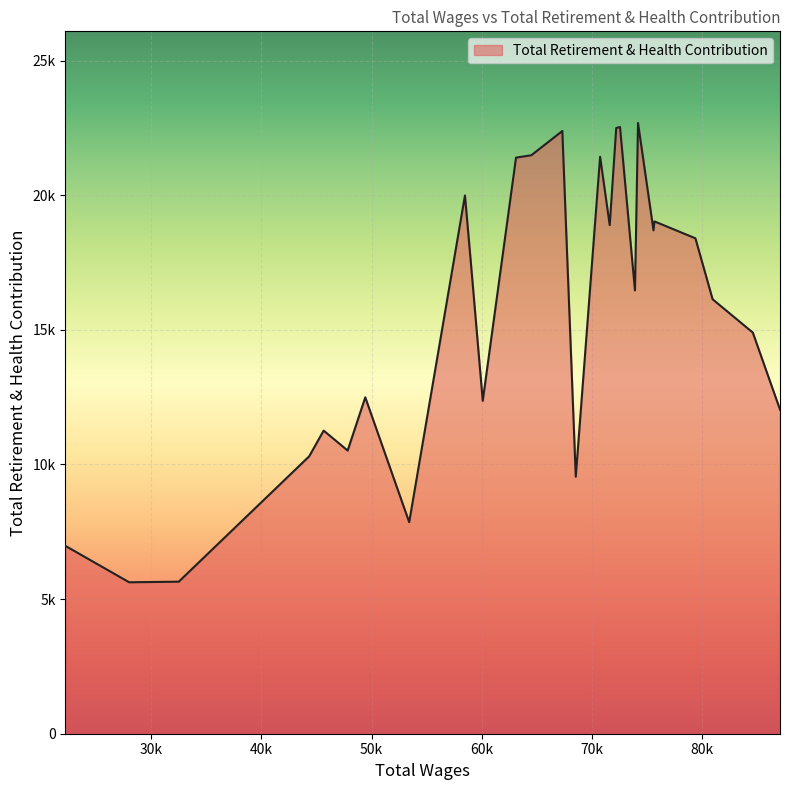

Does the chart have visible grid lines?

Yes